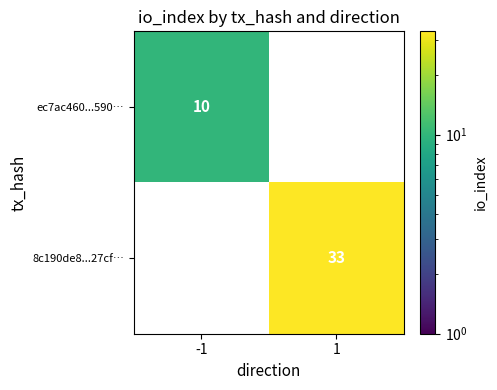

What is the difference between the 8c190de8...27cf… values at 1 and -1?

33